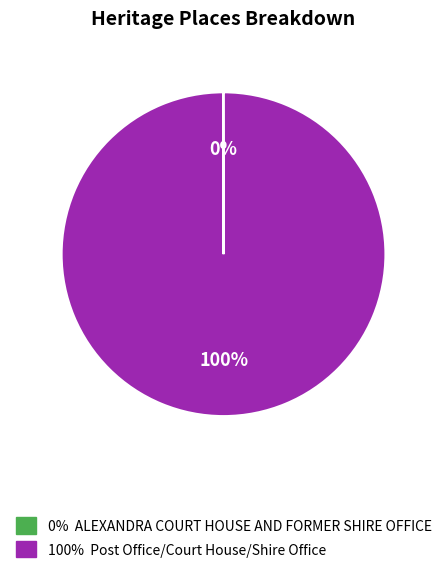

To the nearest percent, what is the difference between the largest and smallest slice percentages?

100%